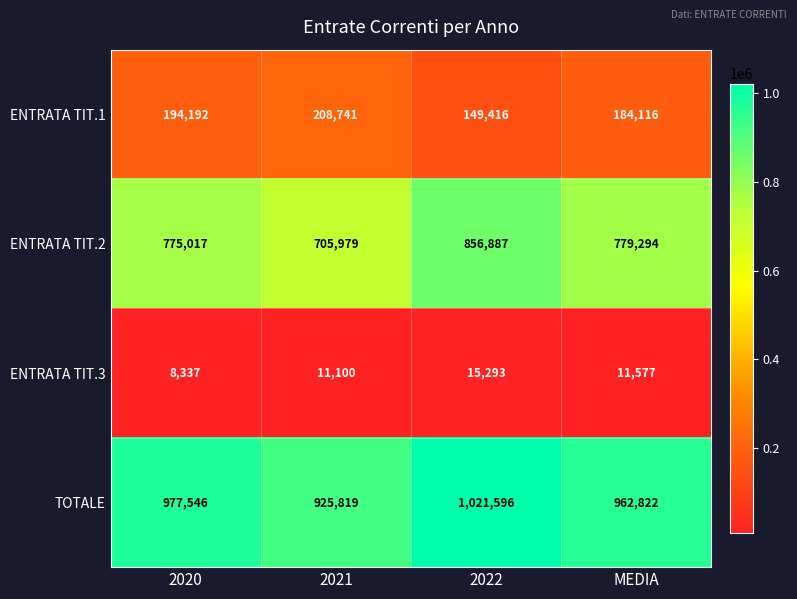

Rank the series by their maximum value, from lowest to highest.

ENTRATA TIT.3, ENTRATA TIT.1, ENTRATA TIT.2, TOTALE